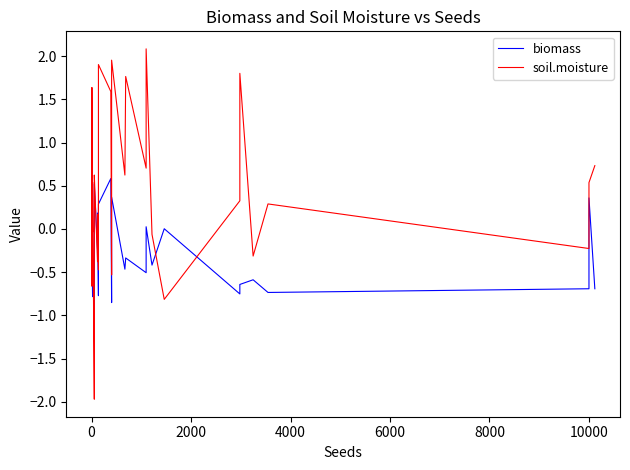

True or false: biomass and soil.moisture intersect in this chart.

True